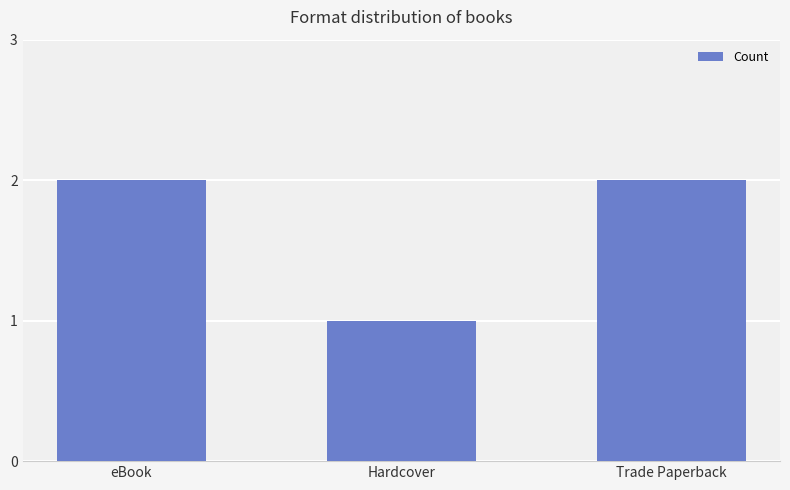

True or false: the data shows 2 at Trade Paperback.

True